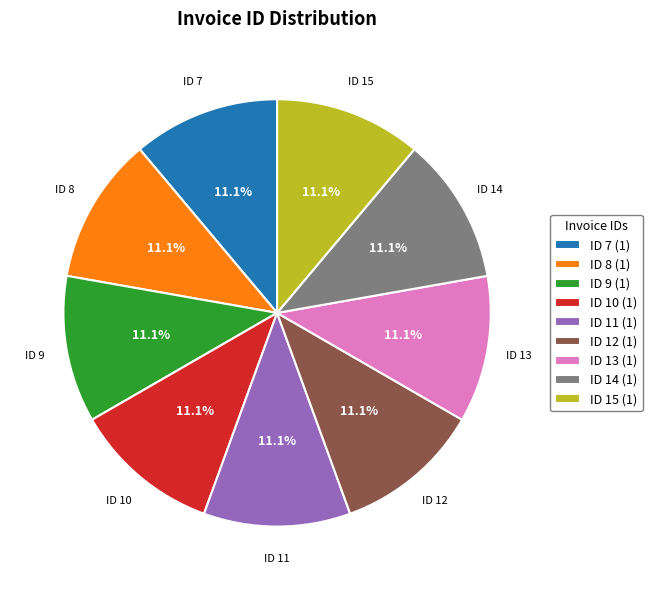

Does ID 14 account for over 50% of the chart?

No